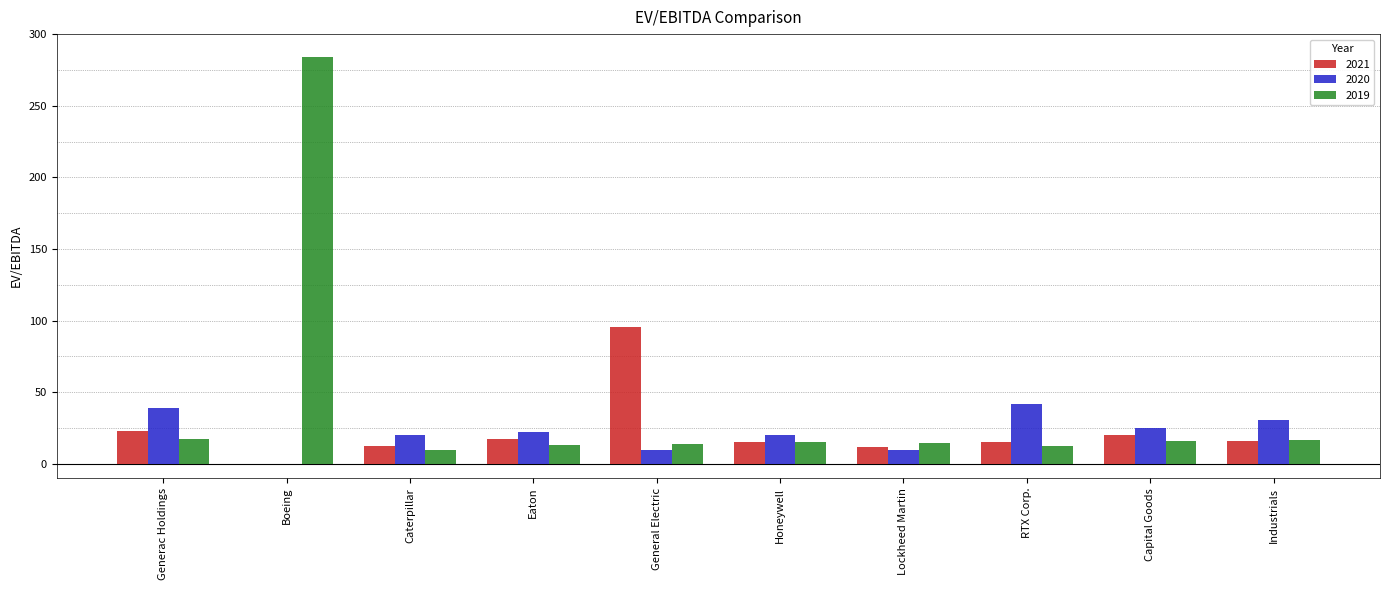

The 2021 series shows 15.6 at Honeywell. True or false?

True